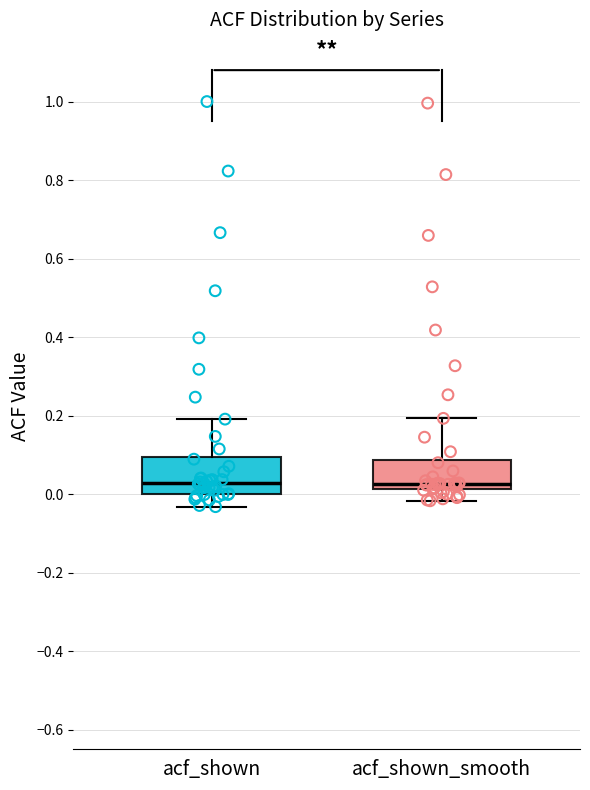

Where is the upper edge of the box for acf_shown on the y-axis? The values are not printed on the chart, so give them approximately, as read against the axis.

0.10